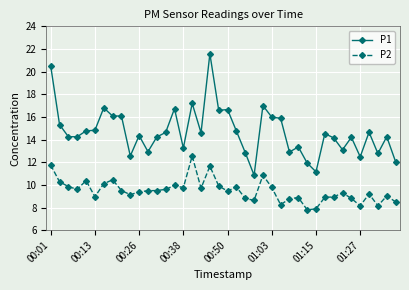

True or false: P2 has more than 0 points higher than both neighbors.

True